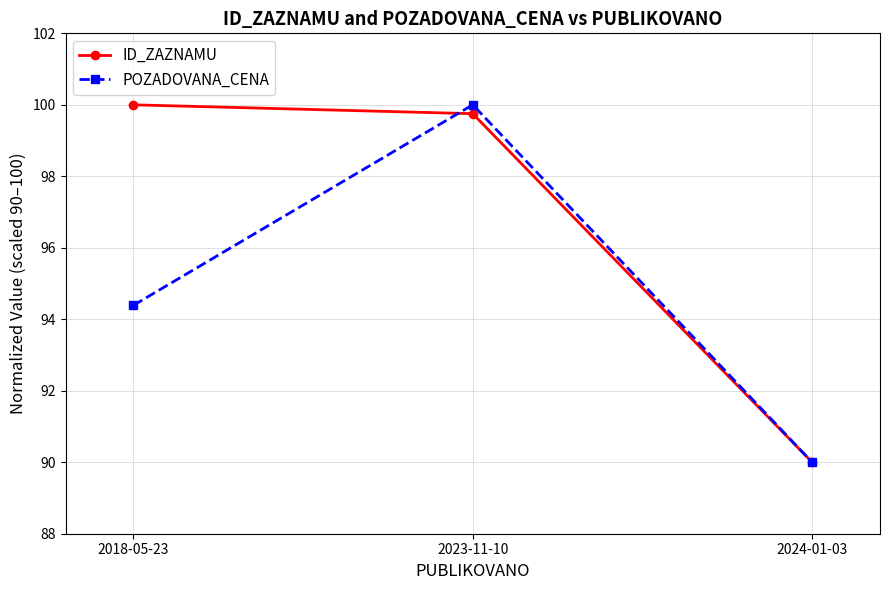

What is the value of the POZADOVANA_CENA point at the 3rd from the left?

90.0